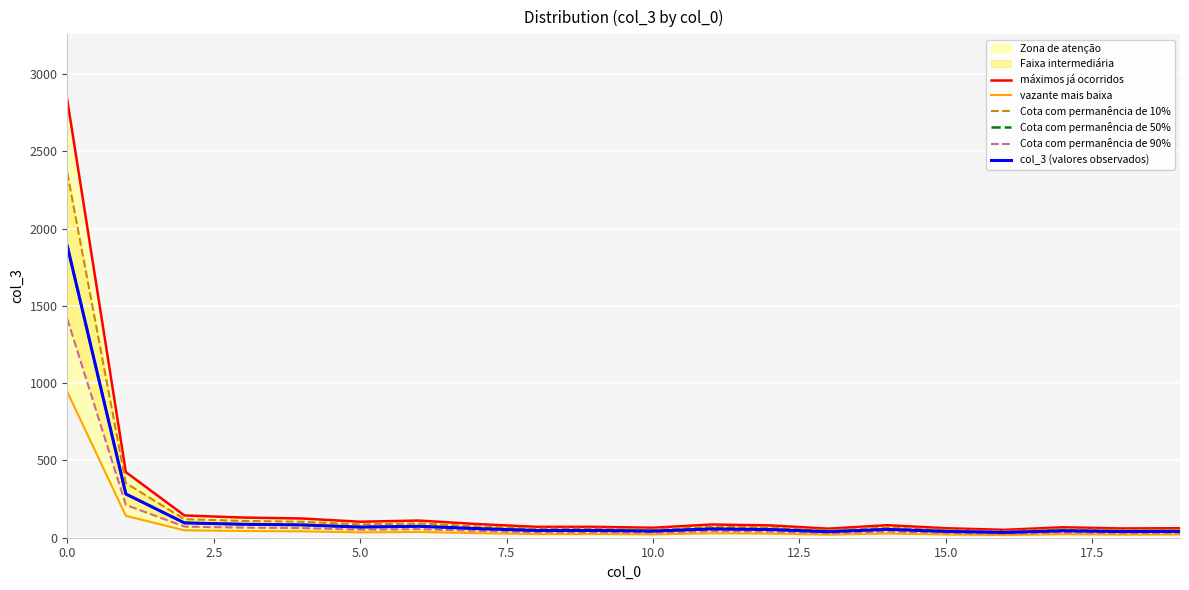

True or false: Cota com permanência de 10% and máximos já ocorridos intersect in this chart.

False